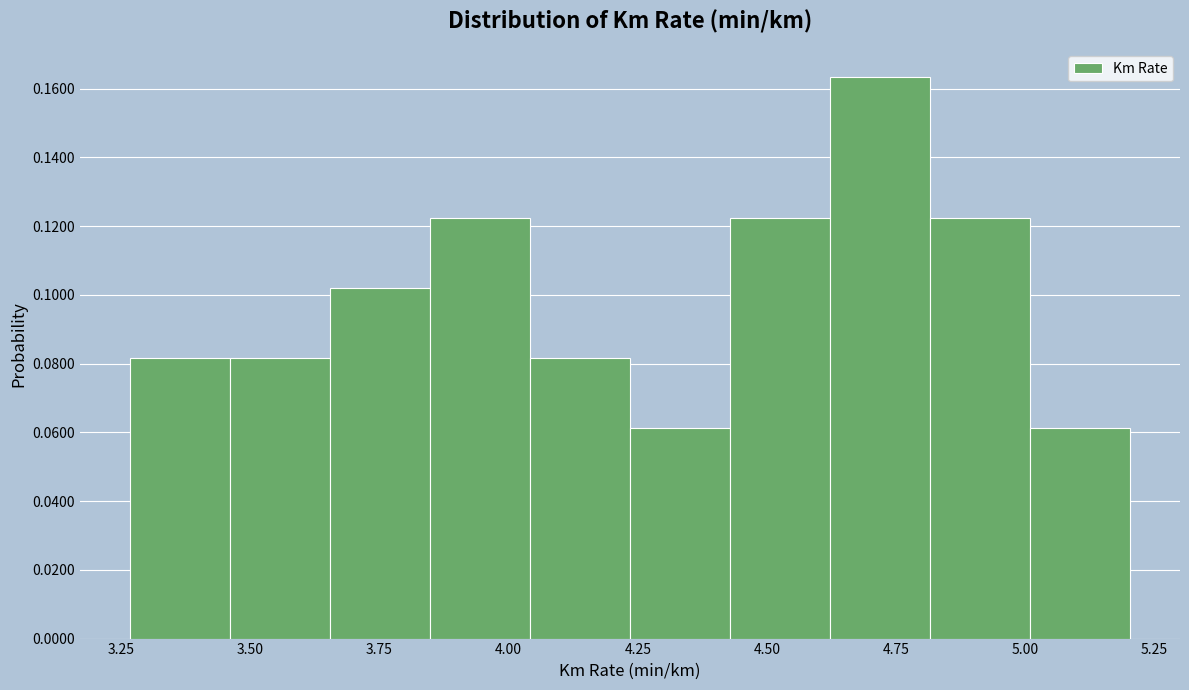

Around what value on the x-axis is the tallest bar? Give the approximate position of its centre, as read against the axis.

4.70